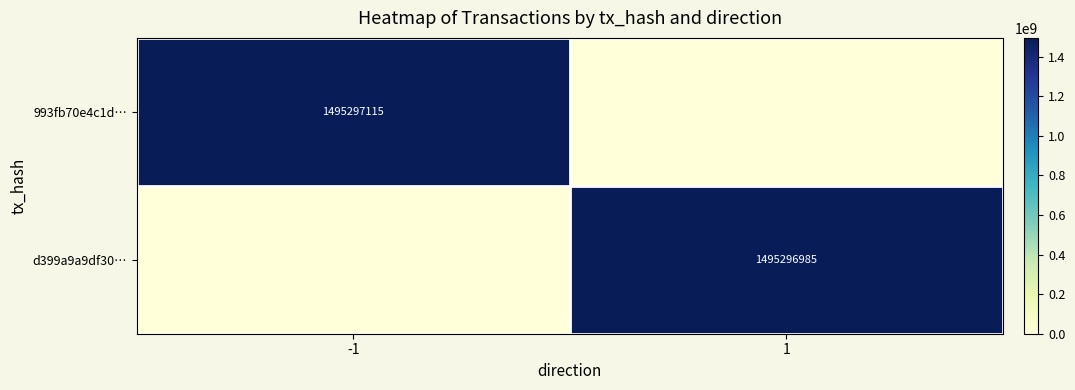

The value of 993fb70e4c1d… at -1 is 1495297115. True or false?

True